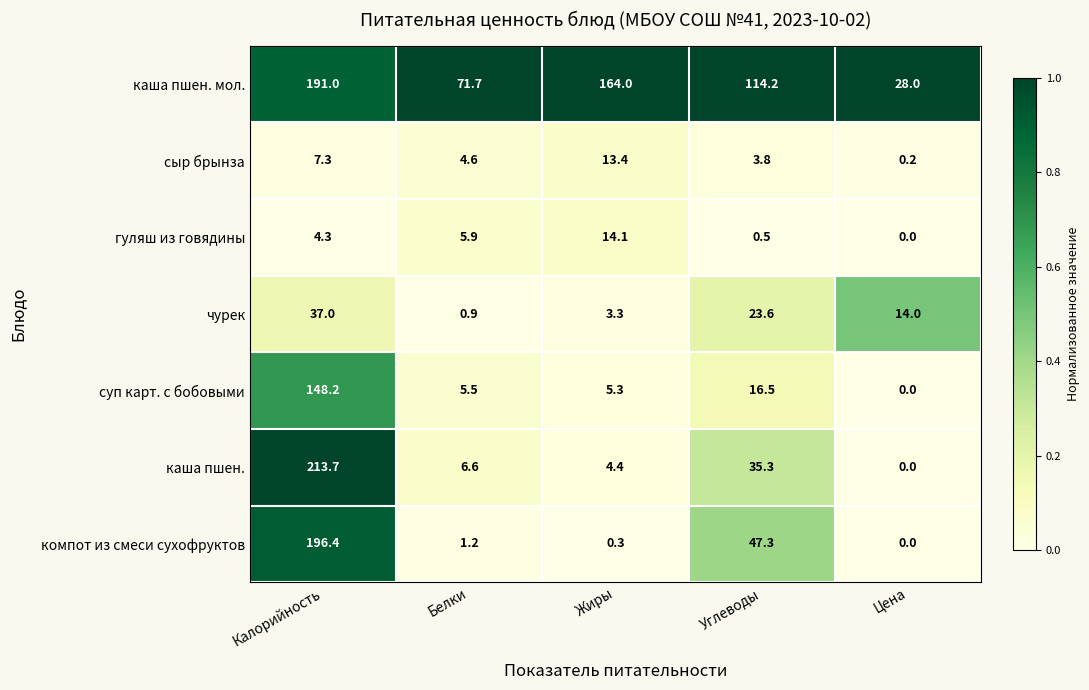

Is it true that суп карт. с бобовыми equals 5.5 at Белки?

True